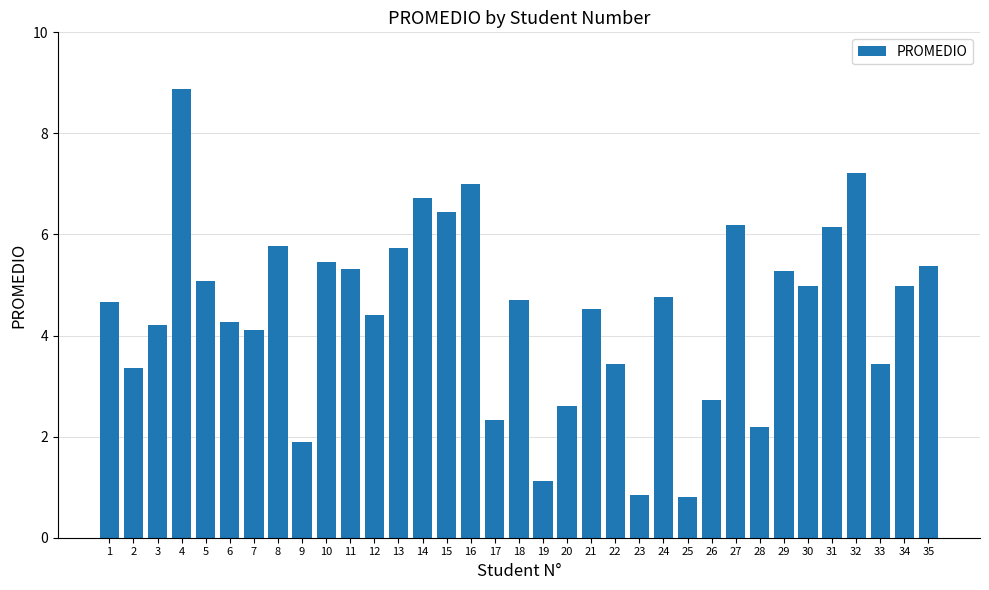

The value at 16 is 7.0. True or false?

True